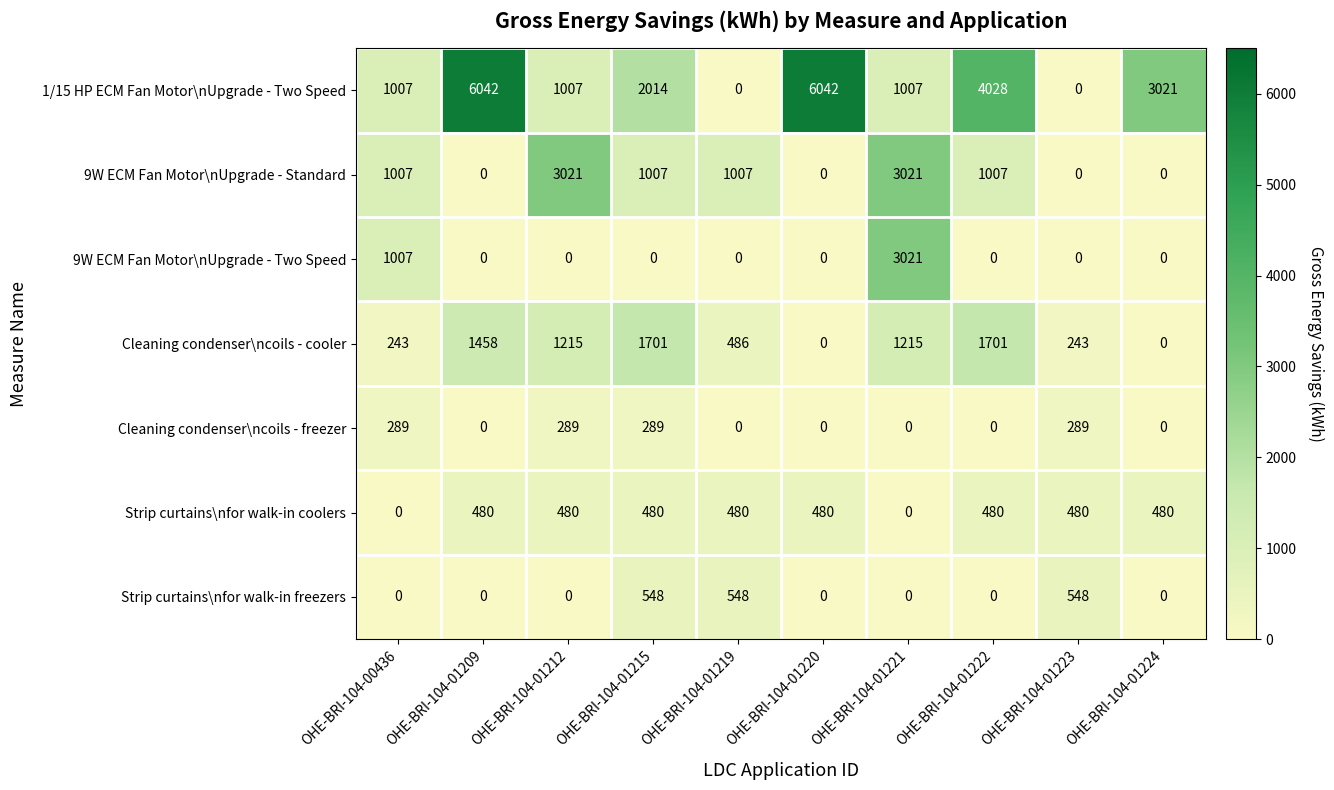

Which series has the widest spread of values?

1/15 HP ECM Fan Motor\nUpgrade - Two Speed